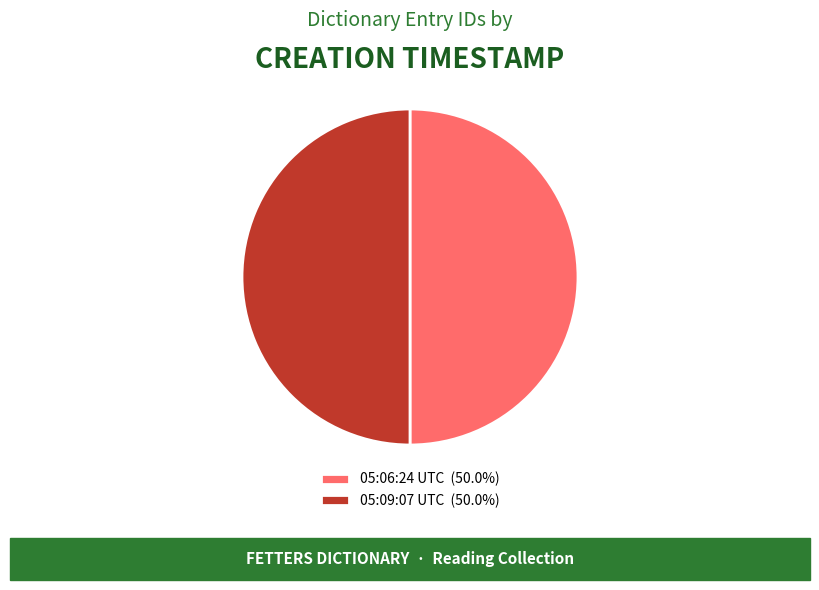

Approximately how many times larger is the value at 05:09:07 UTC compared to 05:06:24 UTC?

1.0